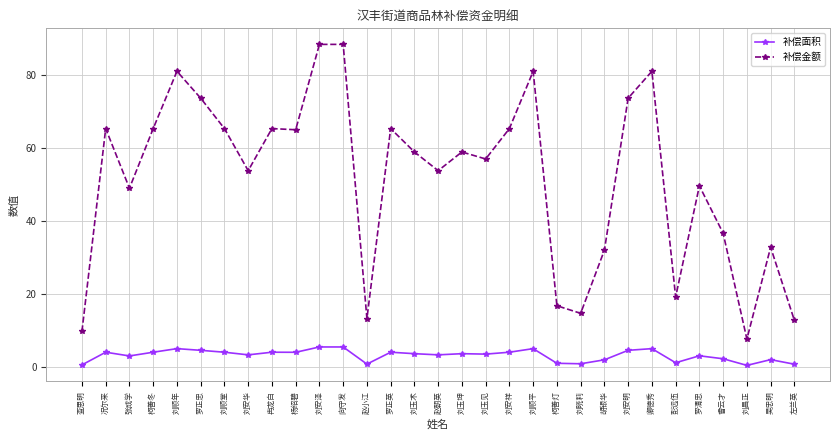

Where is the first local maximum for 补偿金额?

况尔来